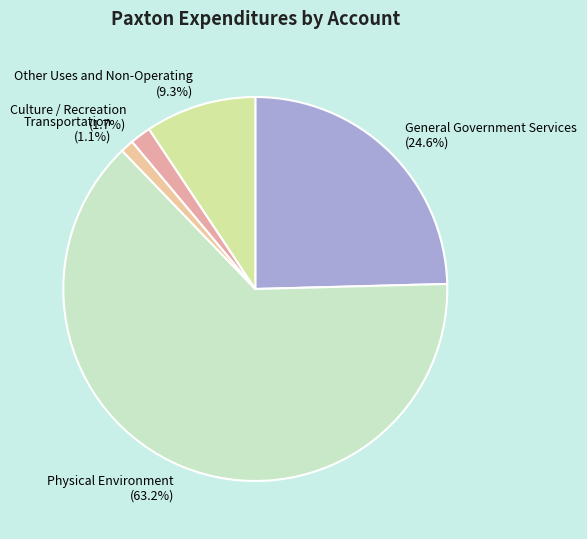

Approximately how many times larger is the value at Culture / Recreation compared to Other Uses and Non-Operating?

0.2